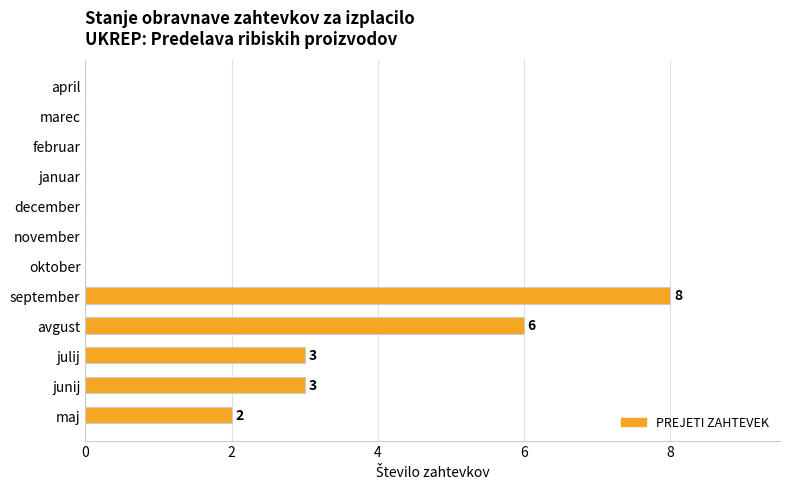

Which has a higher value, avgust or maj?

avgust